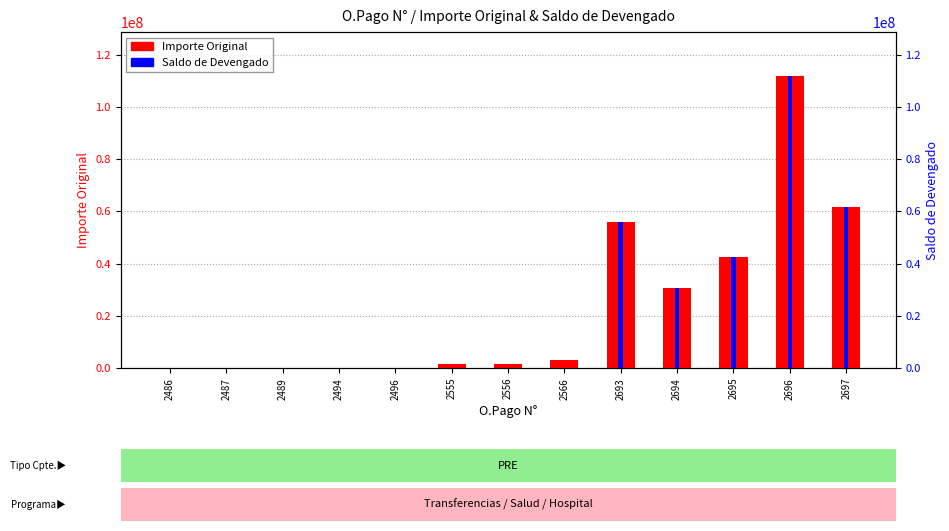

What is the difference between the highest and lowest values at 2566?

3010500.0